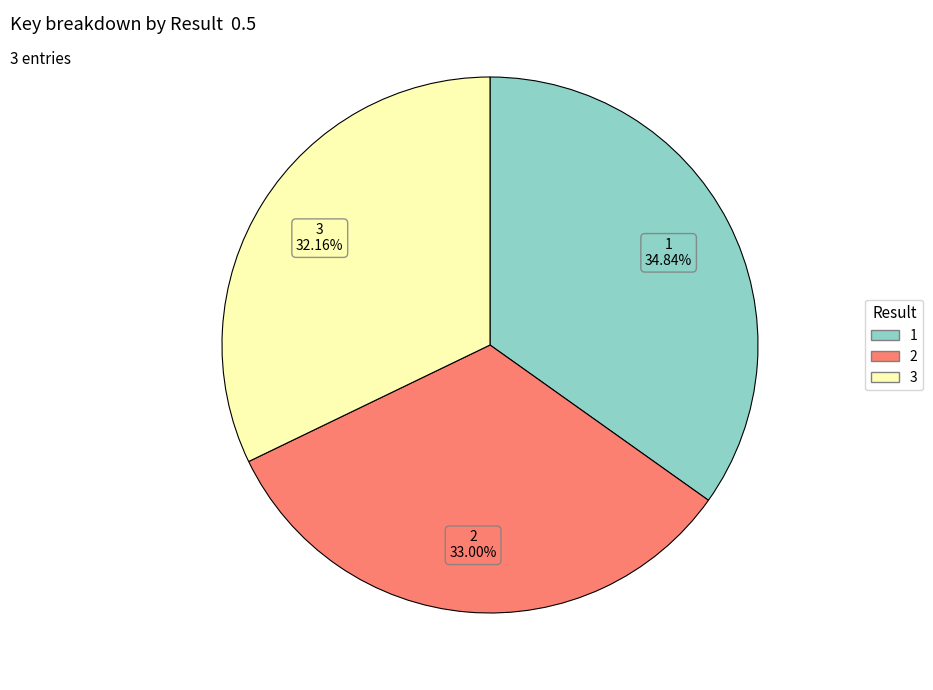

Between 1 and 2, which is larger?

1